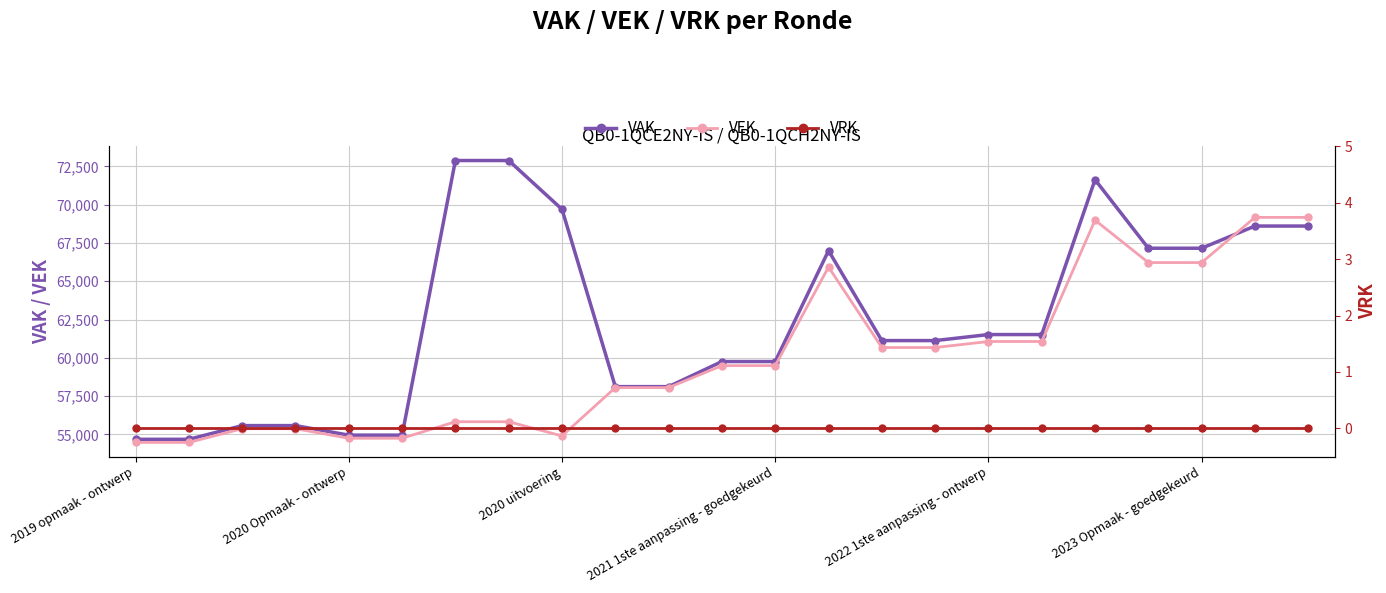

At which label does VEK reach its minimum?

2019 opmaak - ontwerp